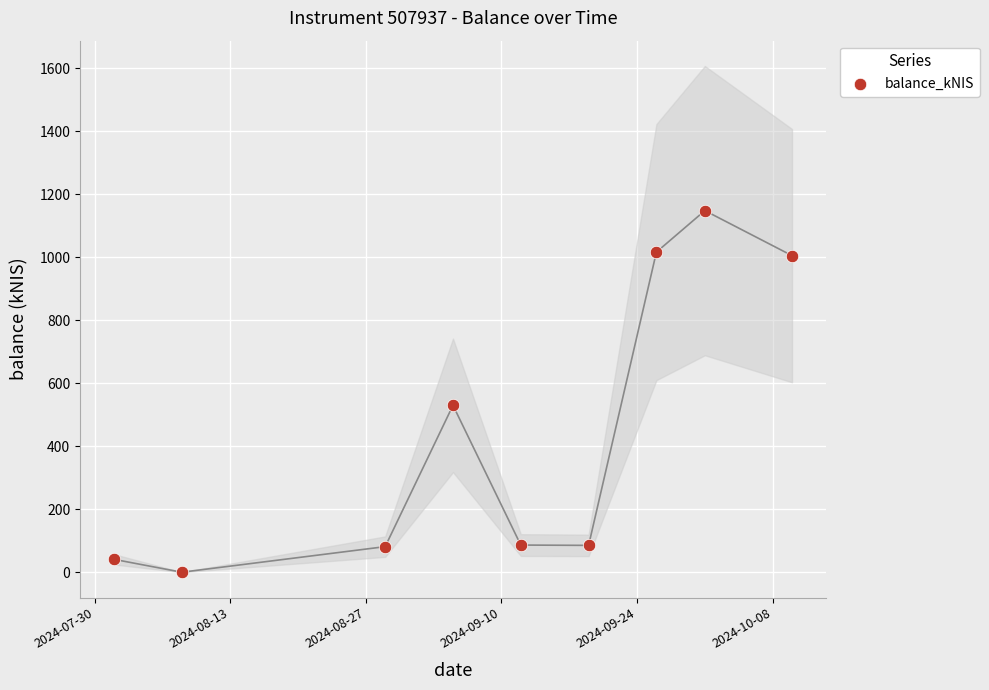

What is the average Y value?

443.6